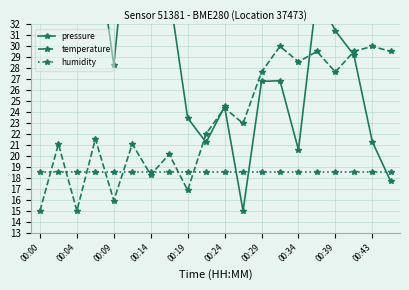

Reading left to right, transcribe all the data shown in this chart.

pressure: 40.0	42.2	36.7	40.3	28.3	45.0	34.3	35.0	23.5	21.2	24.5	15.0	26.8	26.9	20.6	34.8	31.4	29.2	21.3	17.7
temperature: 15.0	21.1	15.0	21.6	15.9	21.1	18.3	20.2	16.9	22.0	24.4	23.0	27.7	30.0	28.6	29.5	27.7	29.5	30.0	29.5
humidity: 18.5	18.5	18.5	18.5	18.5	18.5	18.5	18.5	18.5	18.5	18.5	18.5	18.5	18.5	18.5	18.5	18.5	18.5	18.5	18.5